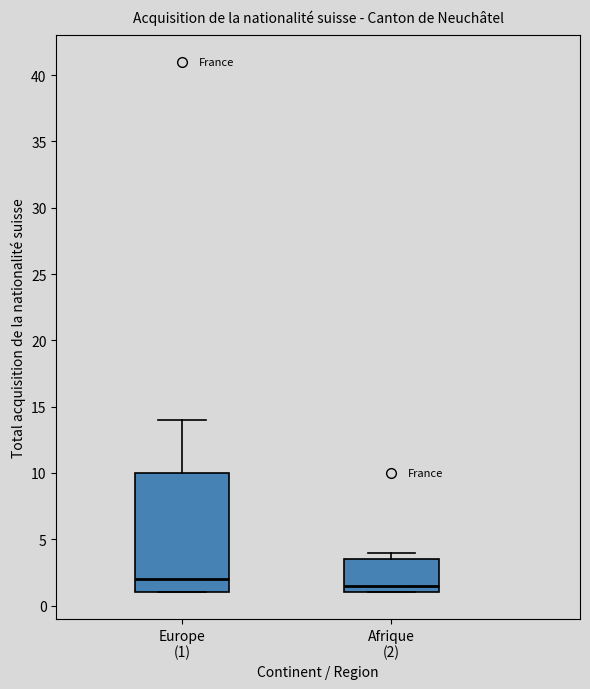

Reading left to right, read every box against the y-axis: the position of its median line, the range the box covers, and the ends of its whiskers. The values are not printed on the chart, so give them approximately, as read against the axis.

Europe (1): median 2.0, box 1.0 to 10.0, whiskers 1.0 to 14.0
Afrique (2): median 1.5, box 1.0 to 3.5, whiskers 1.0 to 4.0